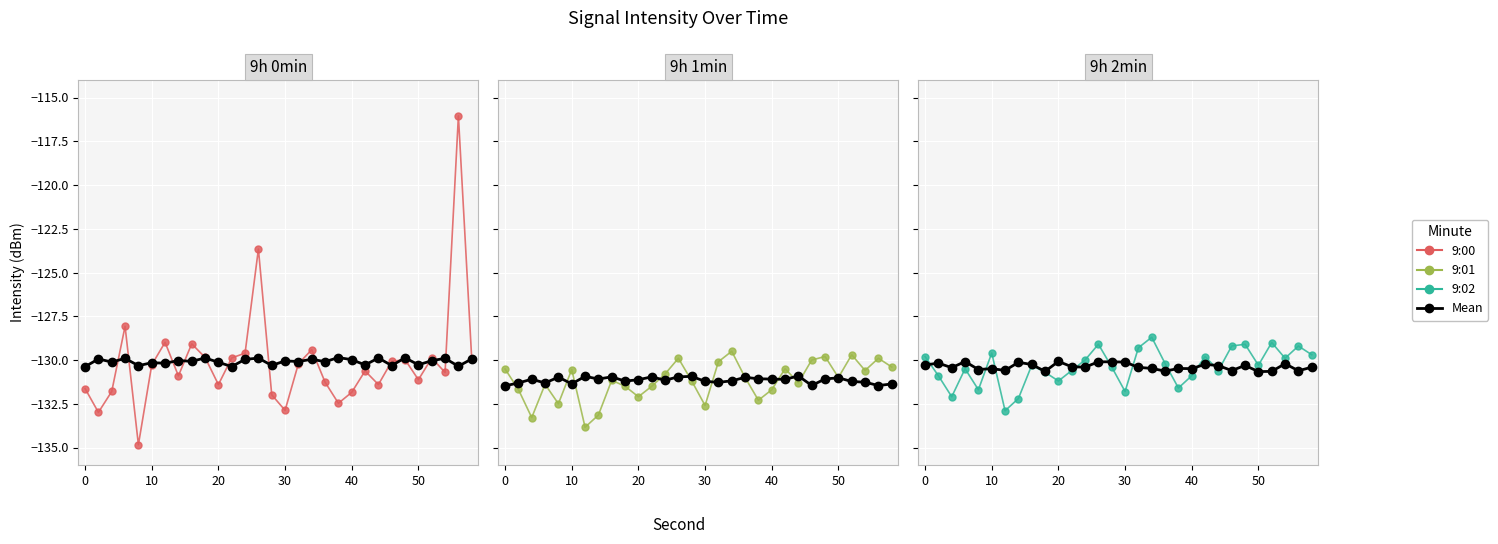

How many data points in 9:02 are less than -130?

17